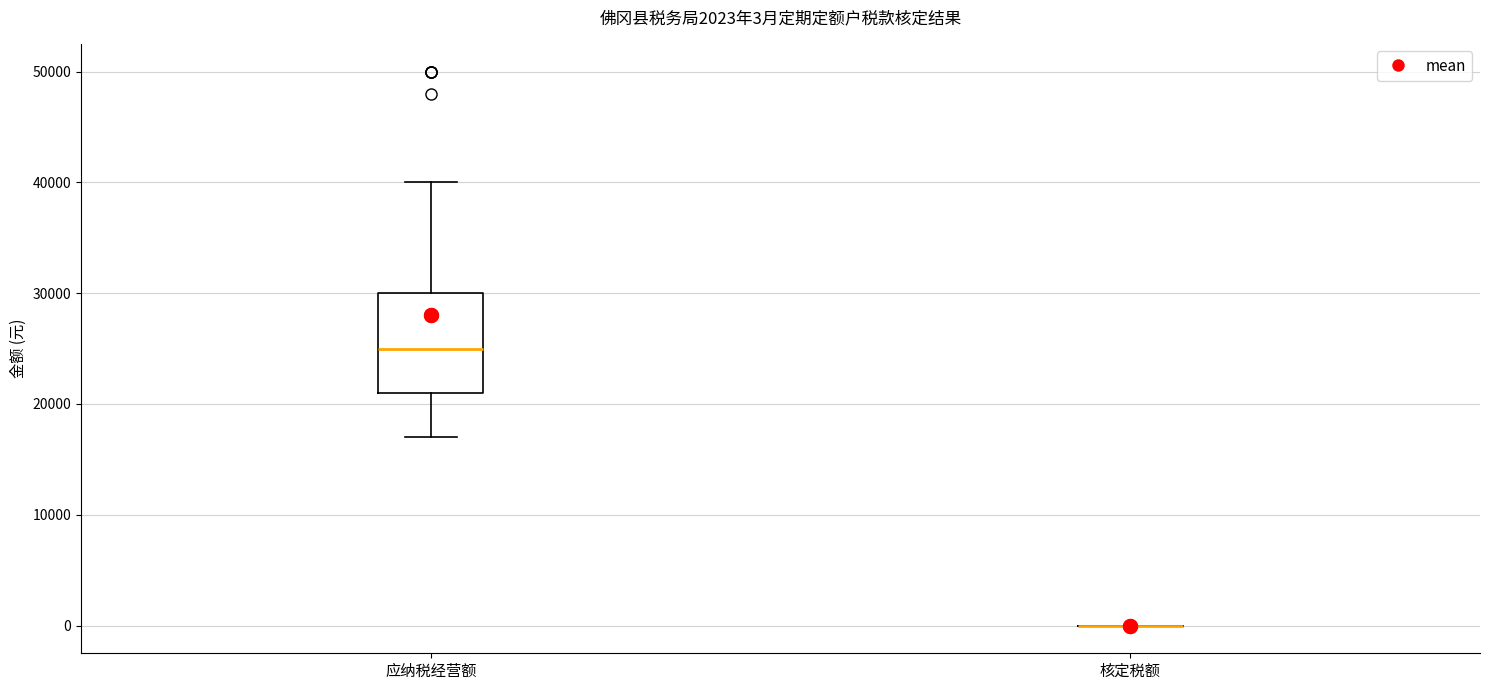

Comparing the boxes themselves (not the whiskers), which one is the tallest?

应纳税经营额